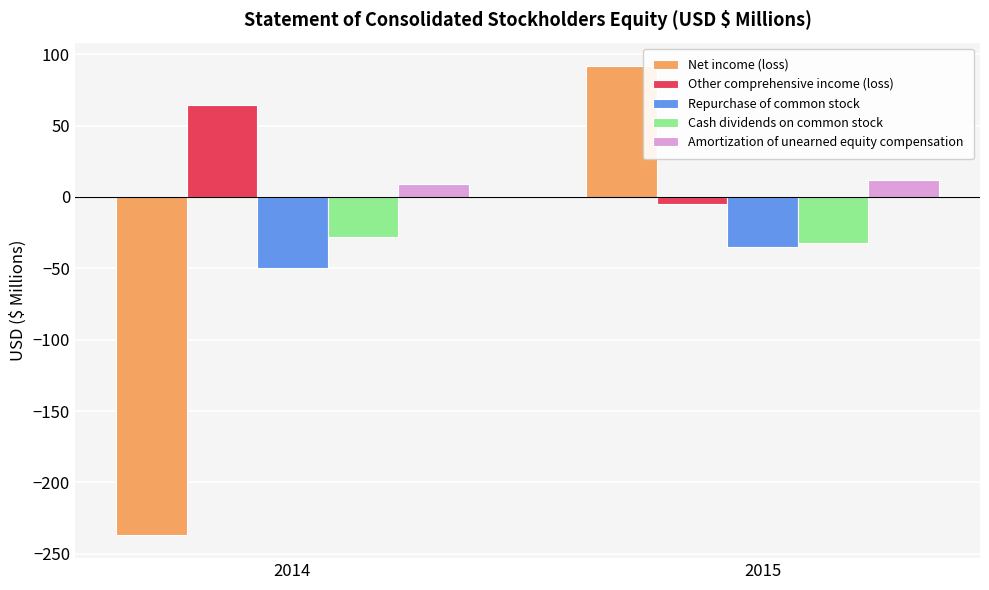

True or false: Cash dividends on common stock has a value of -10.9 at 2015.

False